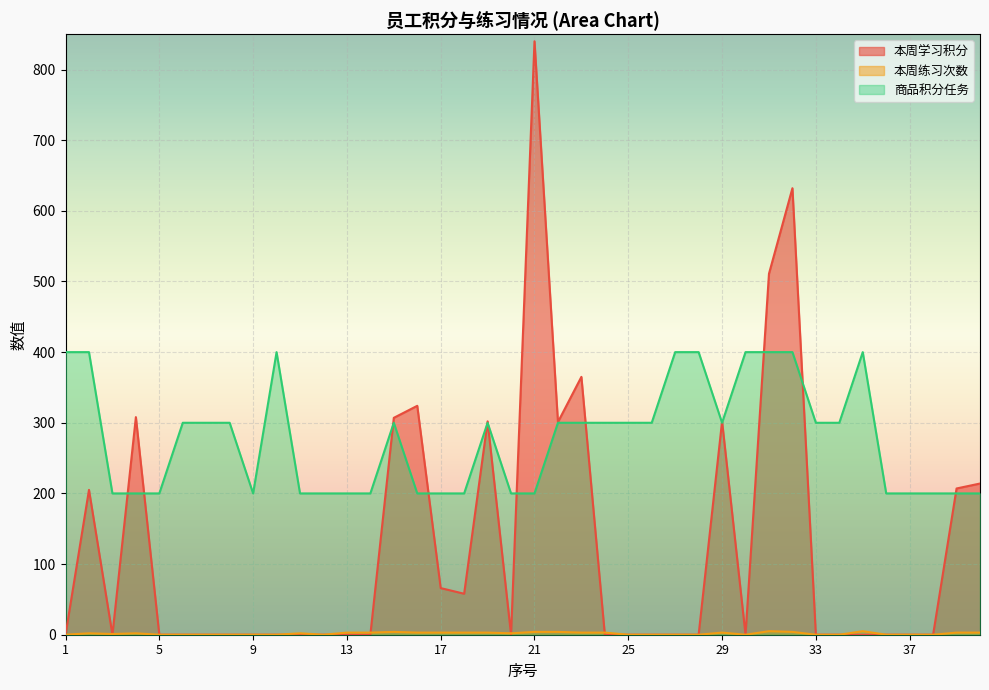

Where is the first local maximum for 本周学习积分?

2